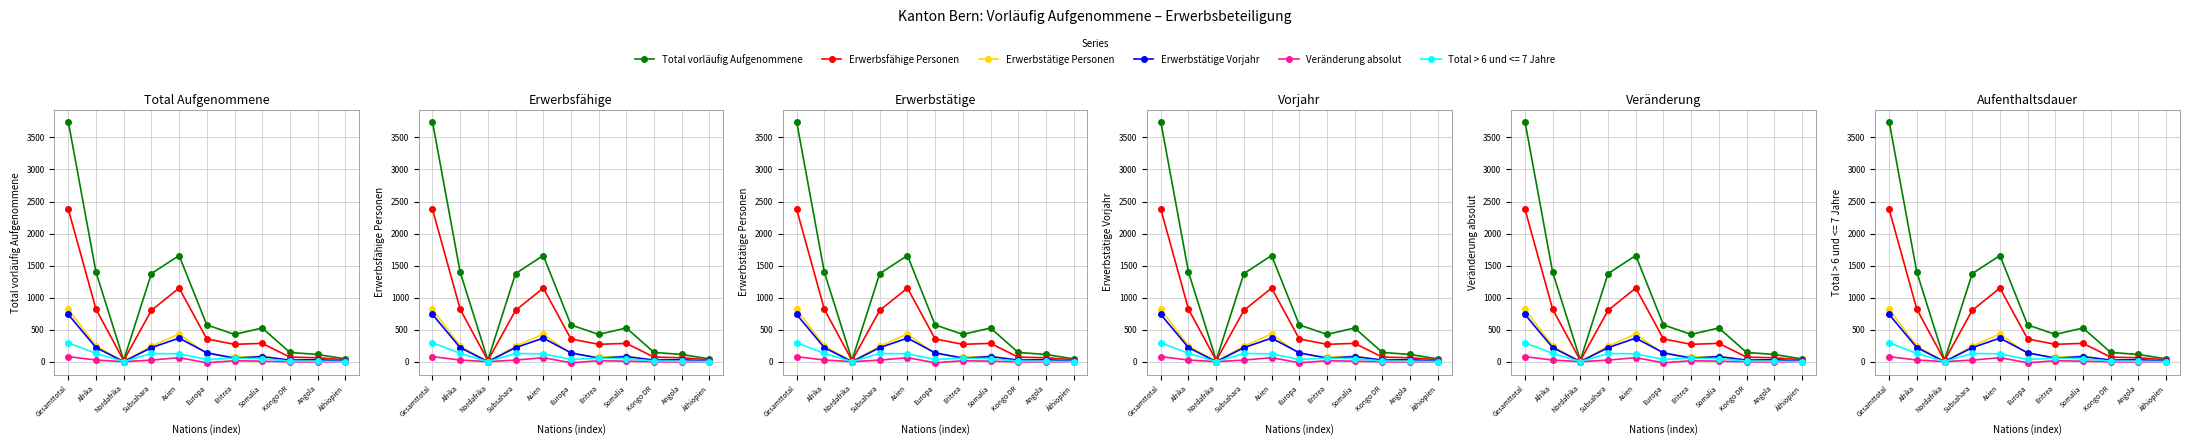

What is the lowest value of the Veränderung absolut series?

-17